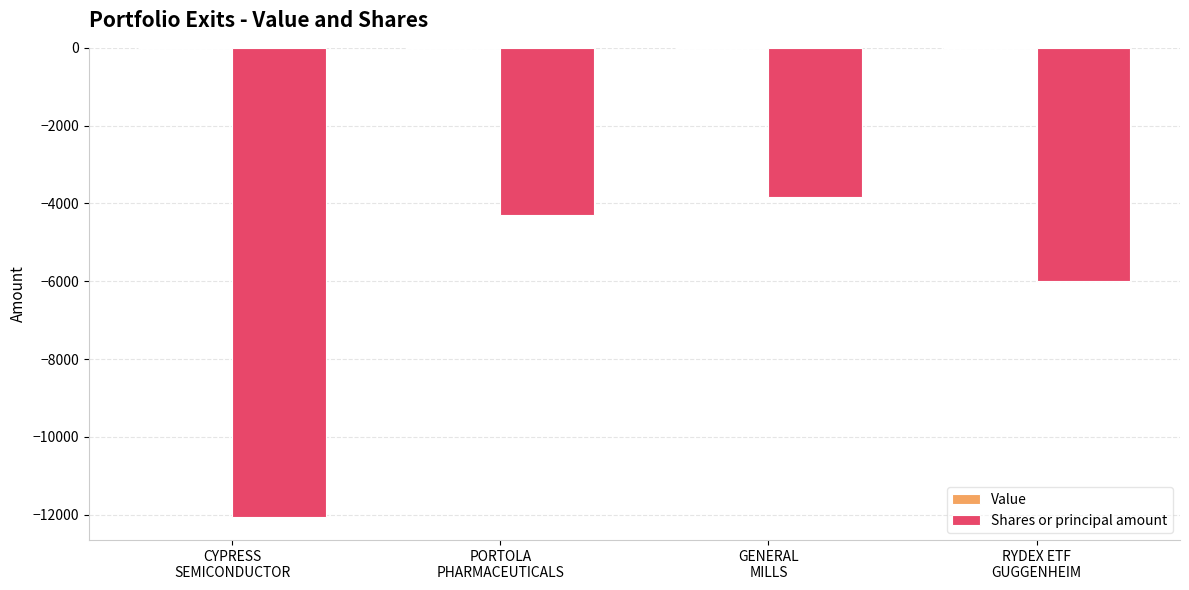

What is the difference between the maximum and second lowest values?

2150